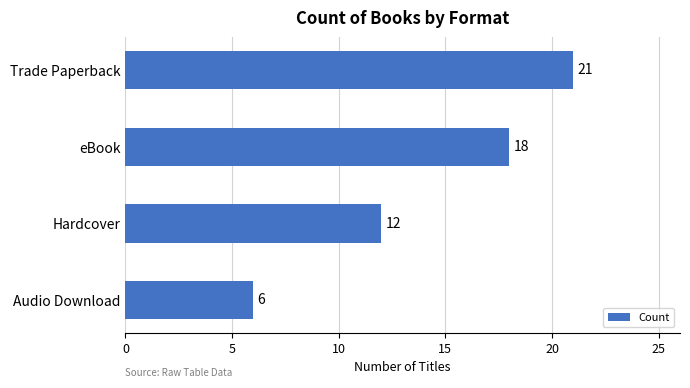

What is the sum of all values?

57